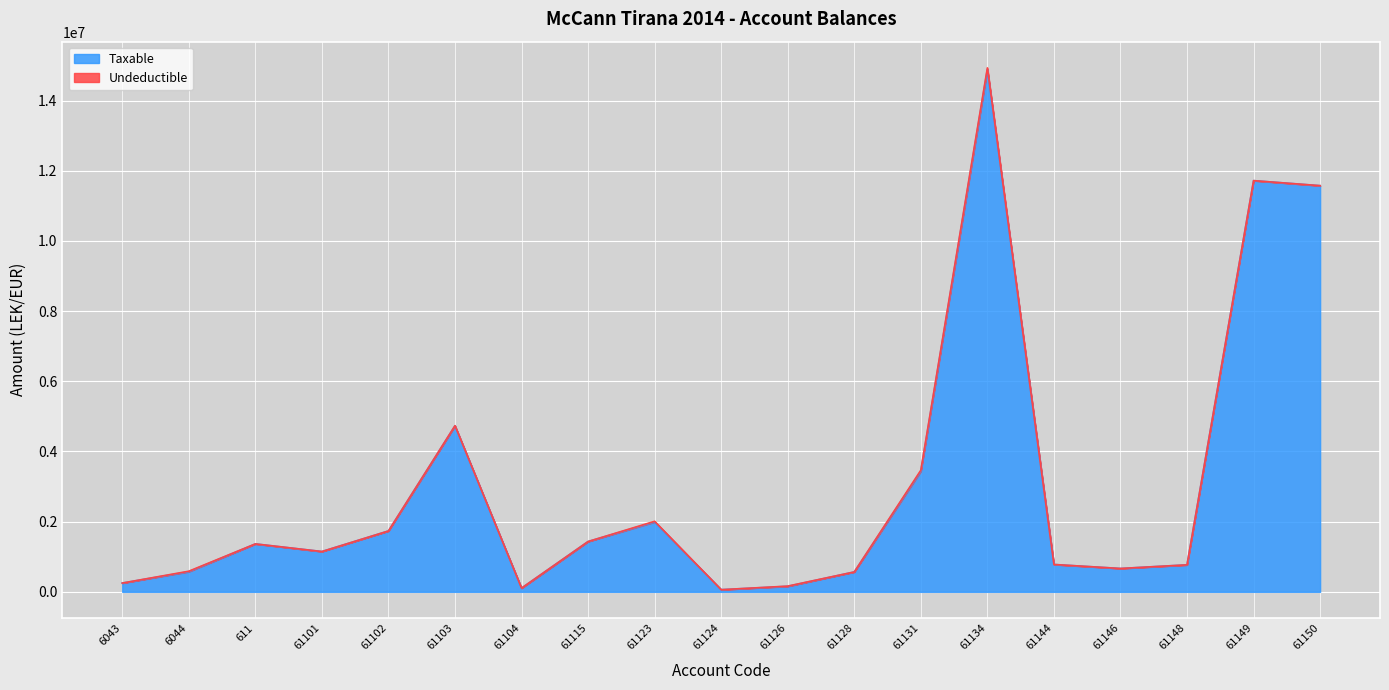

What is the change in value from 61102 to 61134?

+13152708.3